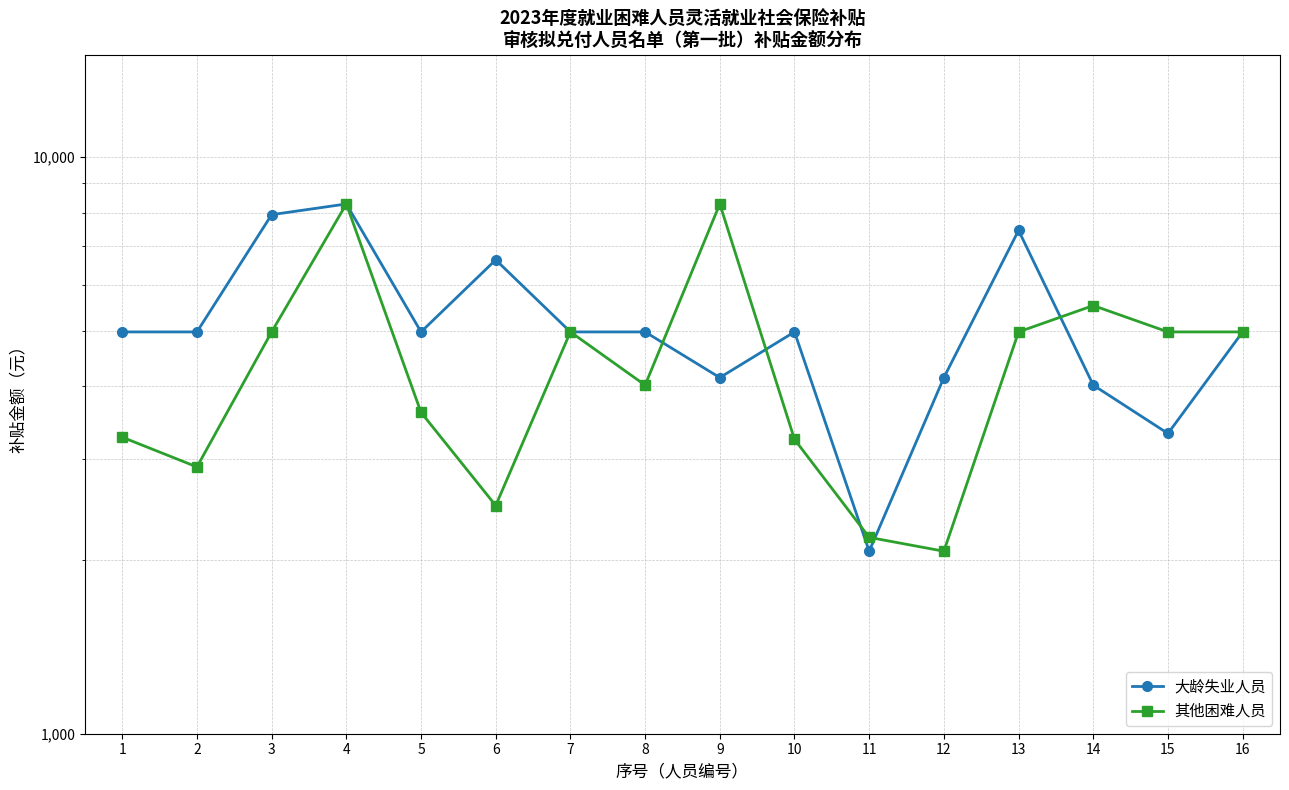

At which label is 大龄失业人员 closest to 5179?

1